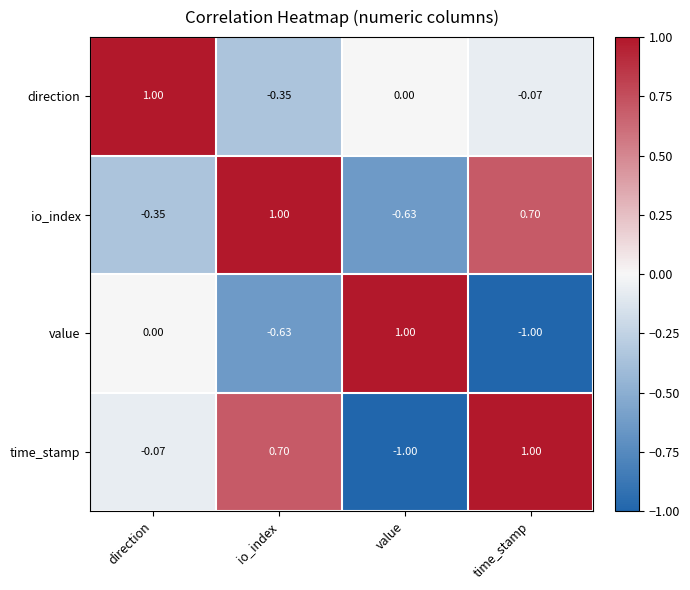

At which category is the sum across all series the highest?

io_index